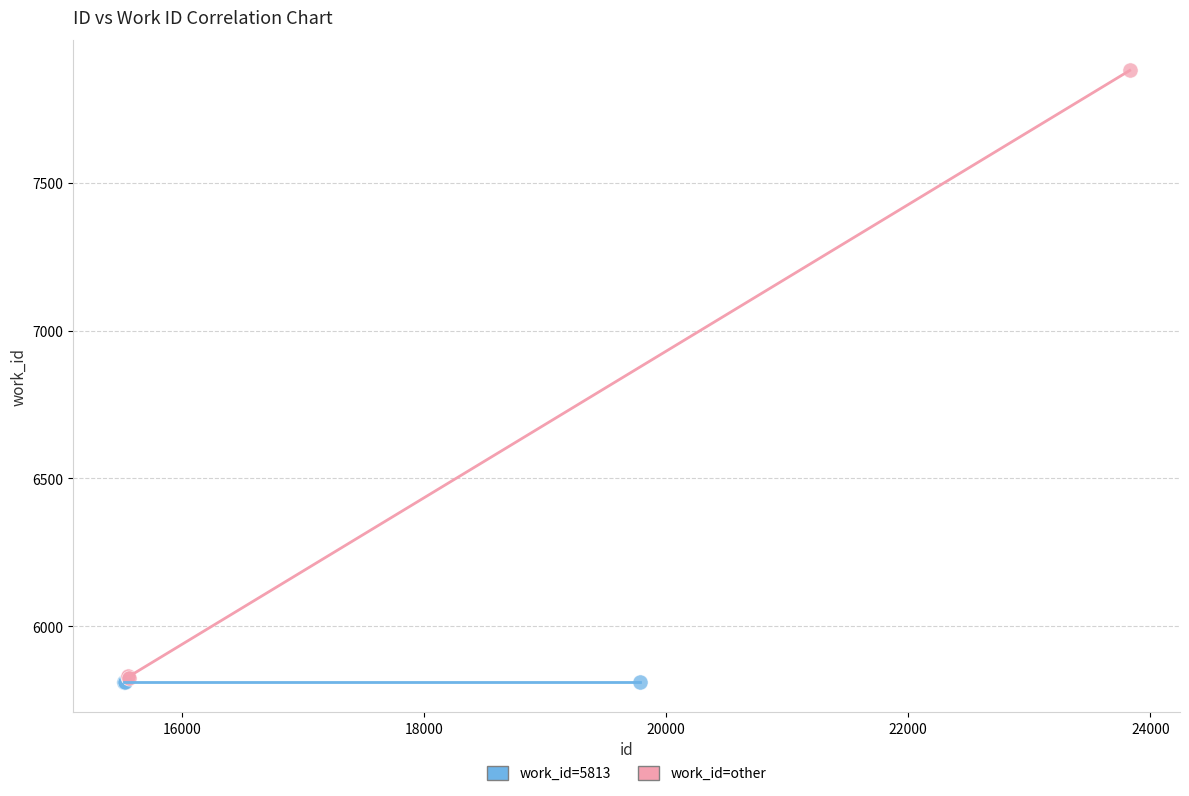

Which series contains the highest Y value?

work_id=other